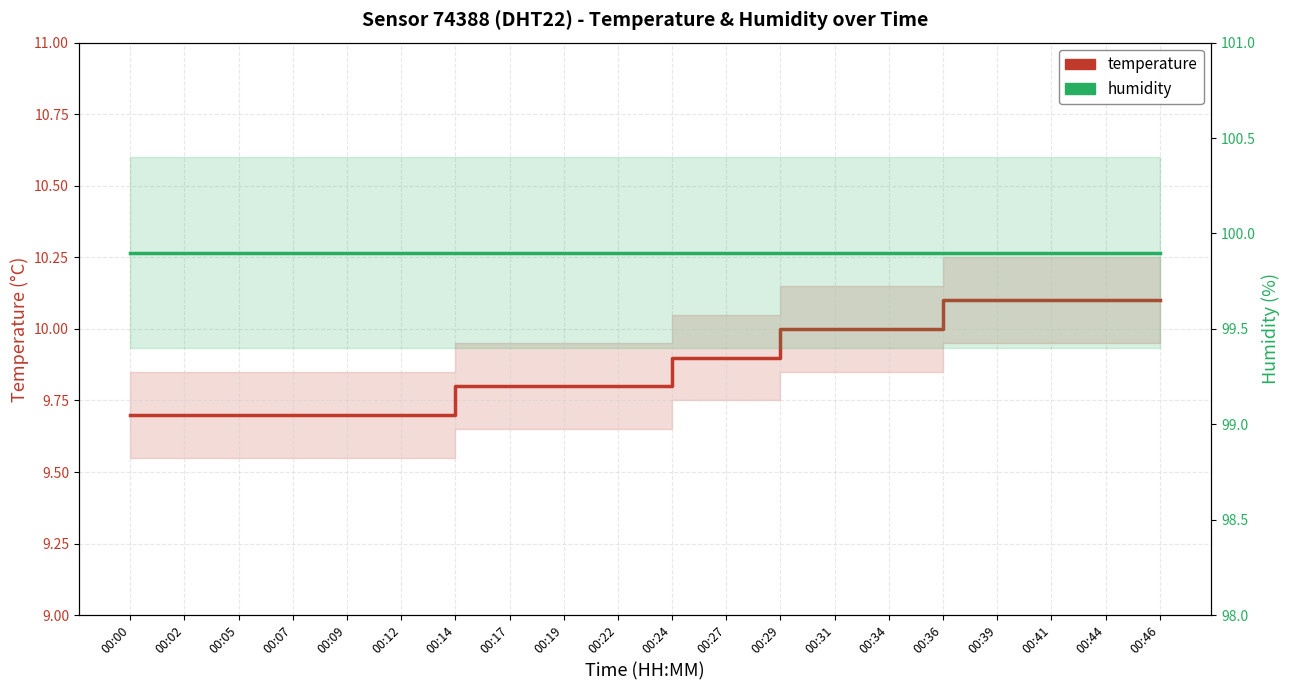

At 00:31, list the series in order from largest to smallest.

humidity, temperature